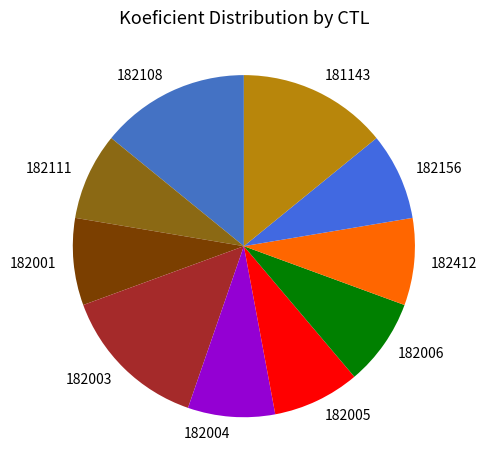

The 182003 slice represents 24% of the pie. True or false?

False